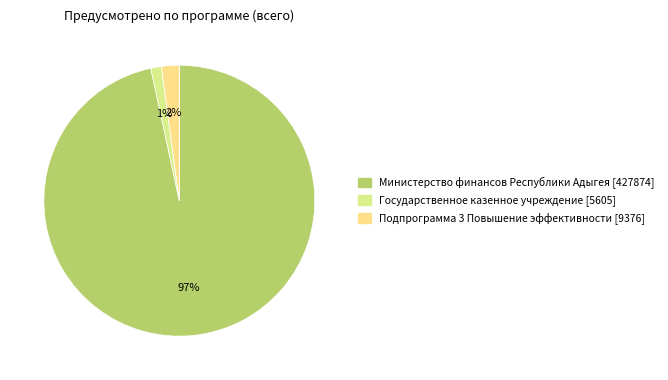

True or false: Государственное казенное учреждение accounts for 15% of the total.

False